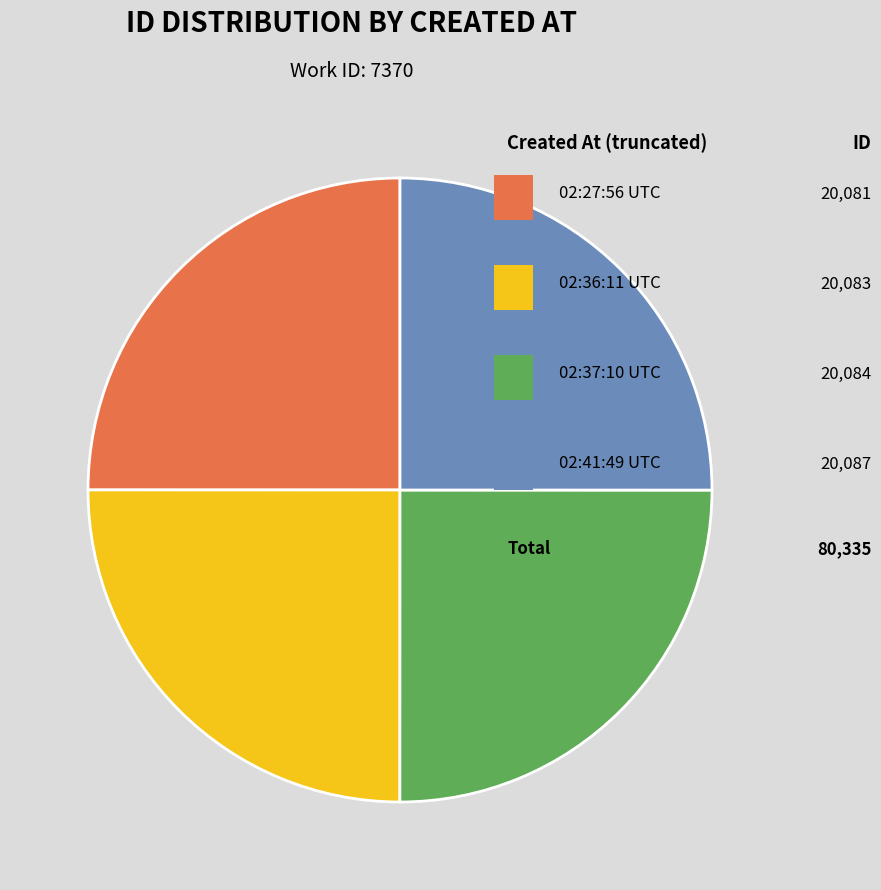

To the nearest percent, what is the average slice percentage?

25%